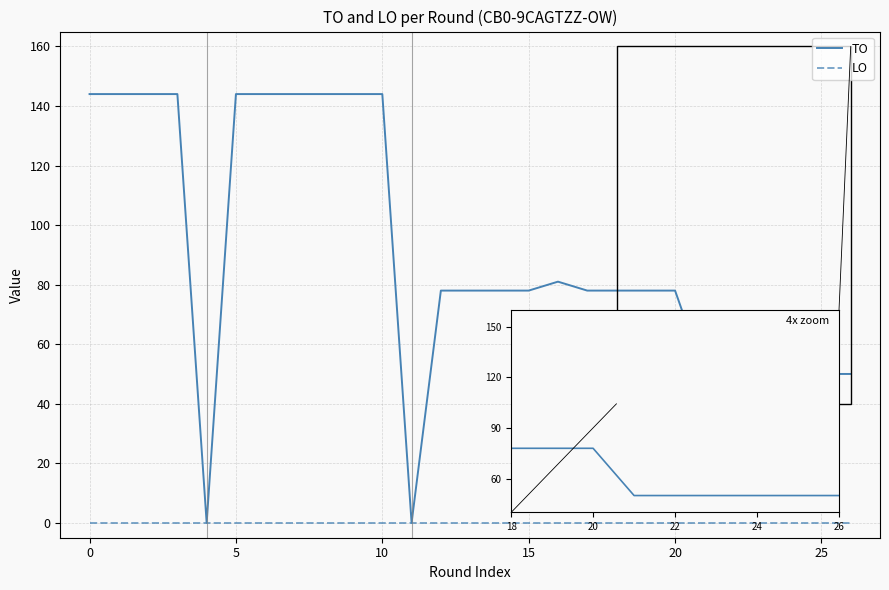

List the series in order of their overall mean, highest first.

TO, LO